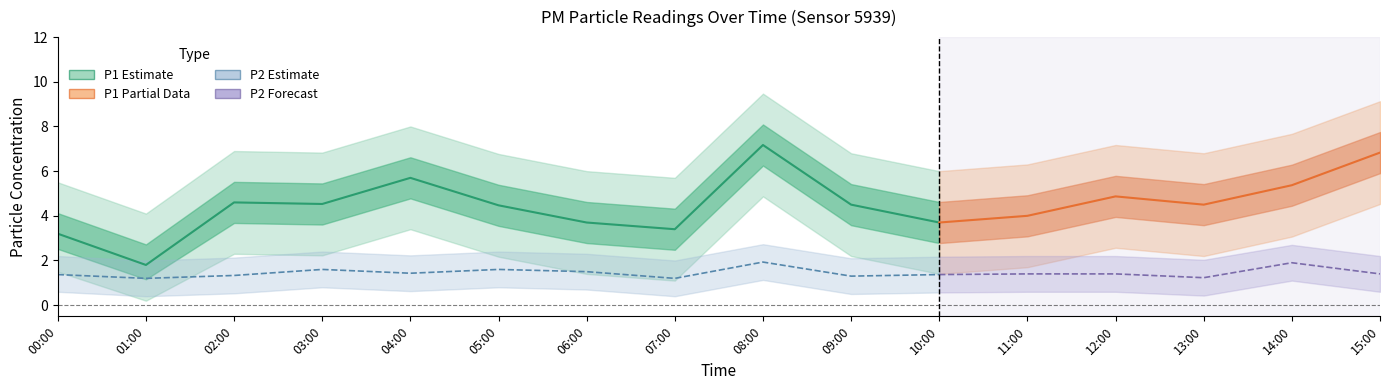

What is the difference between the maximum and minimum values in the P2 series?

0.7